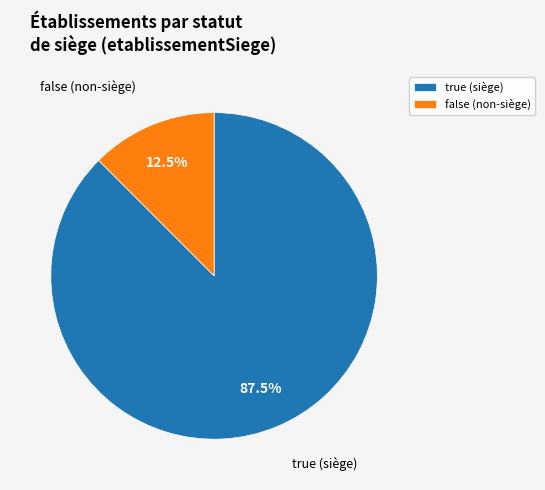

What percentage do true (siège) and false (non-siège) together represent?

100.0%